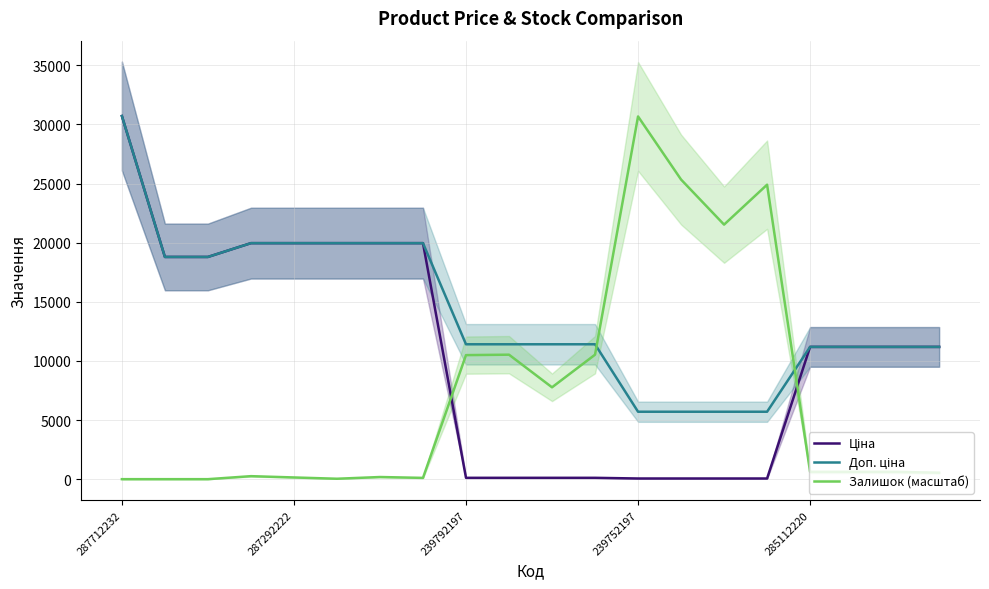

Rank the series by their maximum value, from highest to lowest.

Ціна, Доп. ціна, Залишок (масштаб)